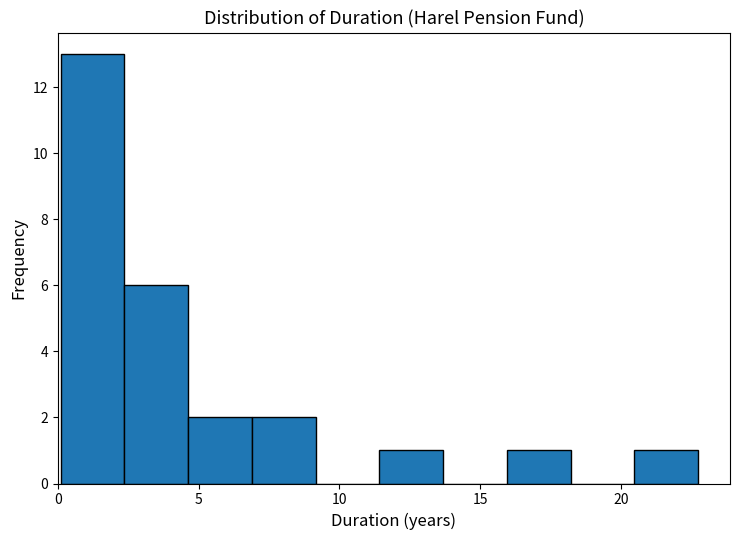

Reading left to right, list every bar in this chart as the range it spans on the x-axis followed by its height. Neither the bar edges nor the heights are printed on the chart, so give them approximately, as read against the axes.

0.0 to 2.5: 13
2.5 to 4.5: 6
4.5 to 7.0: 2
7.0 to 9.0: 2
9.0 to 11.5: 0
11.5 to 13.5: 1
13.5 to 16.0: 0
16.0 to 18.0: 1
18.0 to 20.5: 0
20.5 to 22.5: 1